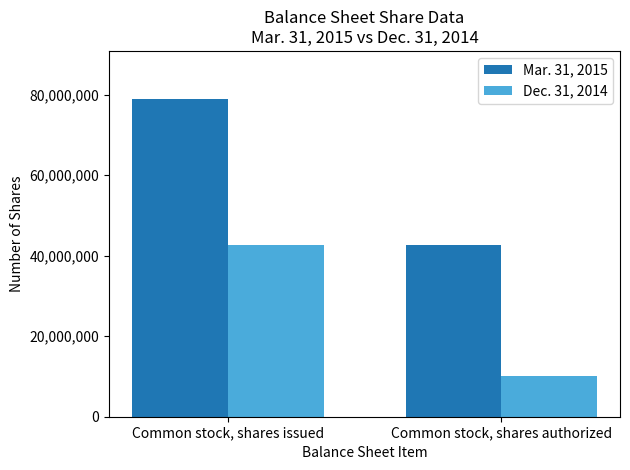

How many series are shown in this chart?

2